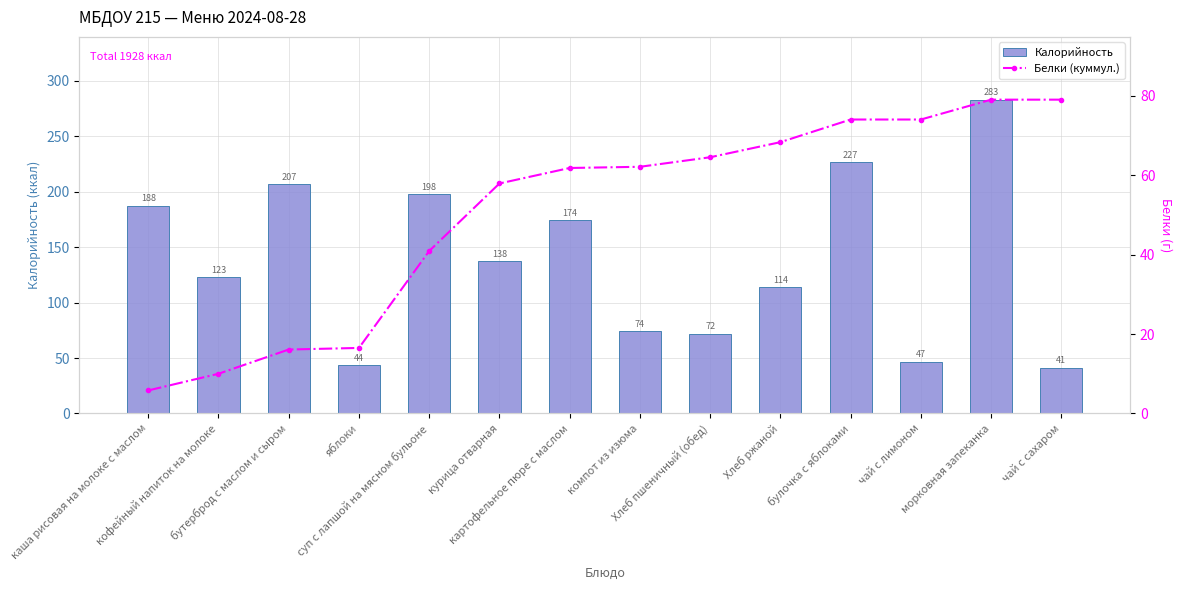

Reading left to right, extract all data points from this chart.

Калорийность: каша рисовая на молоке с маслом=187.5	кофейный напиток на молоке=122.8	бутерброд с маслом и сыром=207.1	яблоки=43.5	суп с лапшой на мясном бульоне=197.7	курица отварная=137.5	картофельное пюре с маслом=174.1	компот из изюма=74.2	Хлеб пшеничный (обед)=72.0	Хлеб ржаной=114.0	булочка с яблоками=226.8	чай с лимоном=46.7	морковная запеканка=283.1	чай с сахаром=41.3
Белки (куммул.): каша рисовая на молоке с маслом=5.8	кофейный напиток на молоке=10.0	бутерброд с маслом и сыром=16.1	яблоки=16.5	суп с лапшой на мясном бульоне=40.9	курица отварная=57.9	картофельное пюре с маслом=61.8	компот из изюма=62.1	Хлеб пшеничный (обед)=64.5	Хлеб ржаной=68.3	булочка с яблоками=74.0	чай с лимоном=74.0	морковная запеканка=79.0	чай с сахаром=79.0